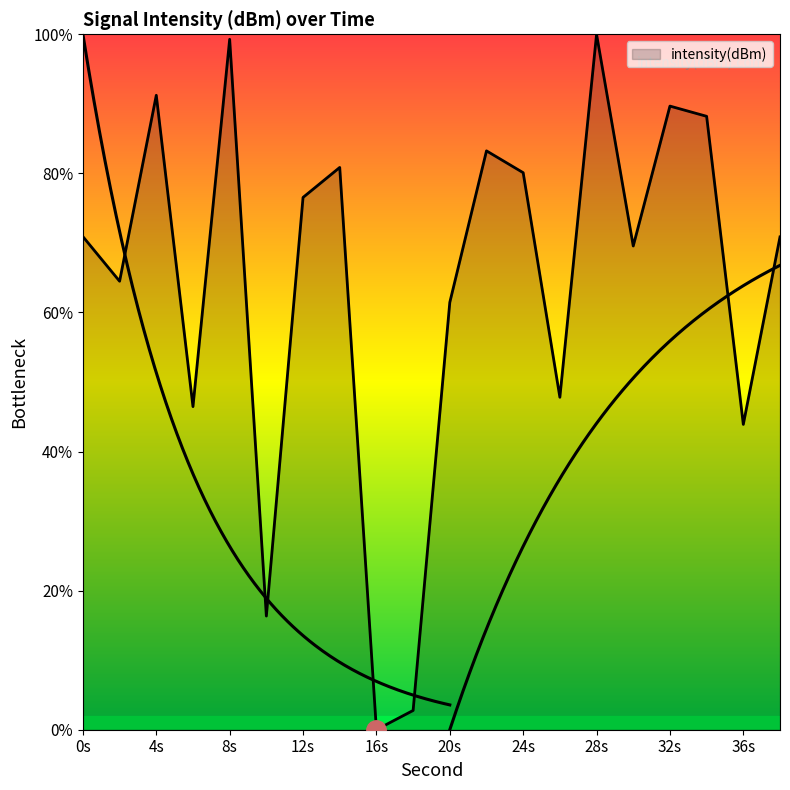

True or false: the data shows 26.1 at 22.

False